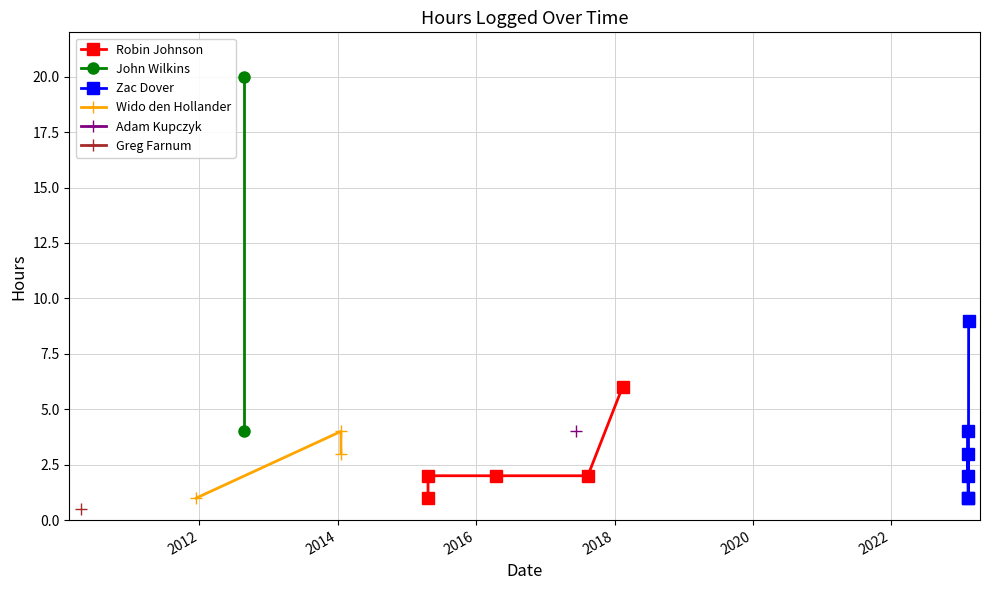

Read the value at 02/14/2023.

9.0